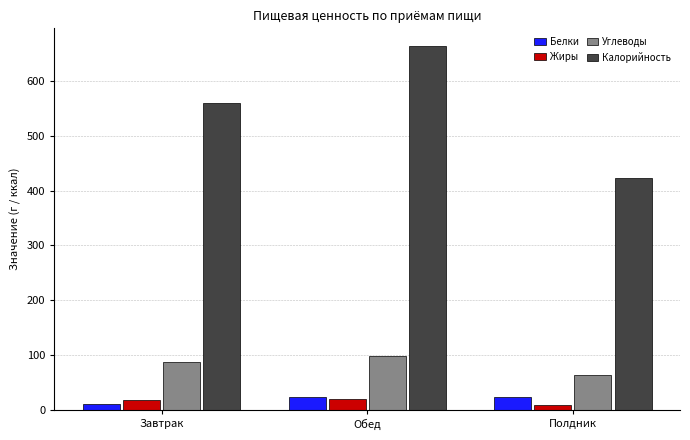

At which category is the sum across all series the highest?

Обед